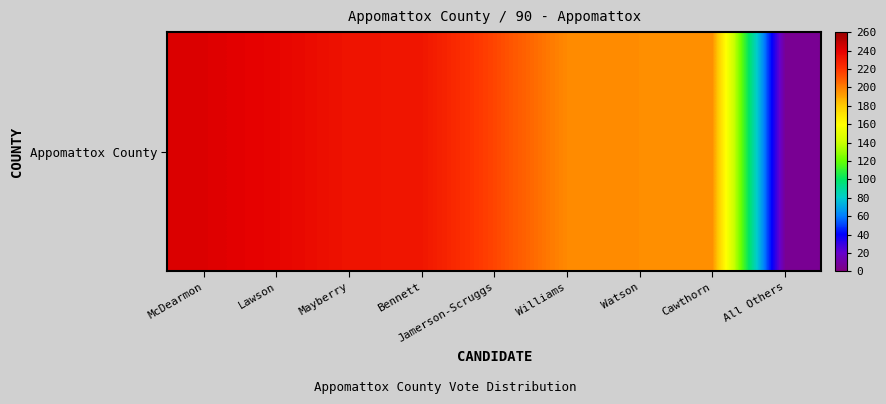

What is the difference between the values at Lawson and Cawthorn?

43